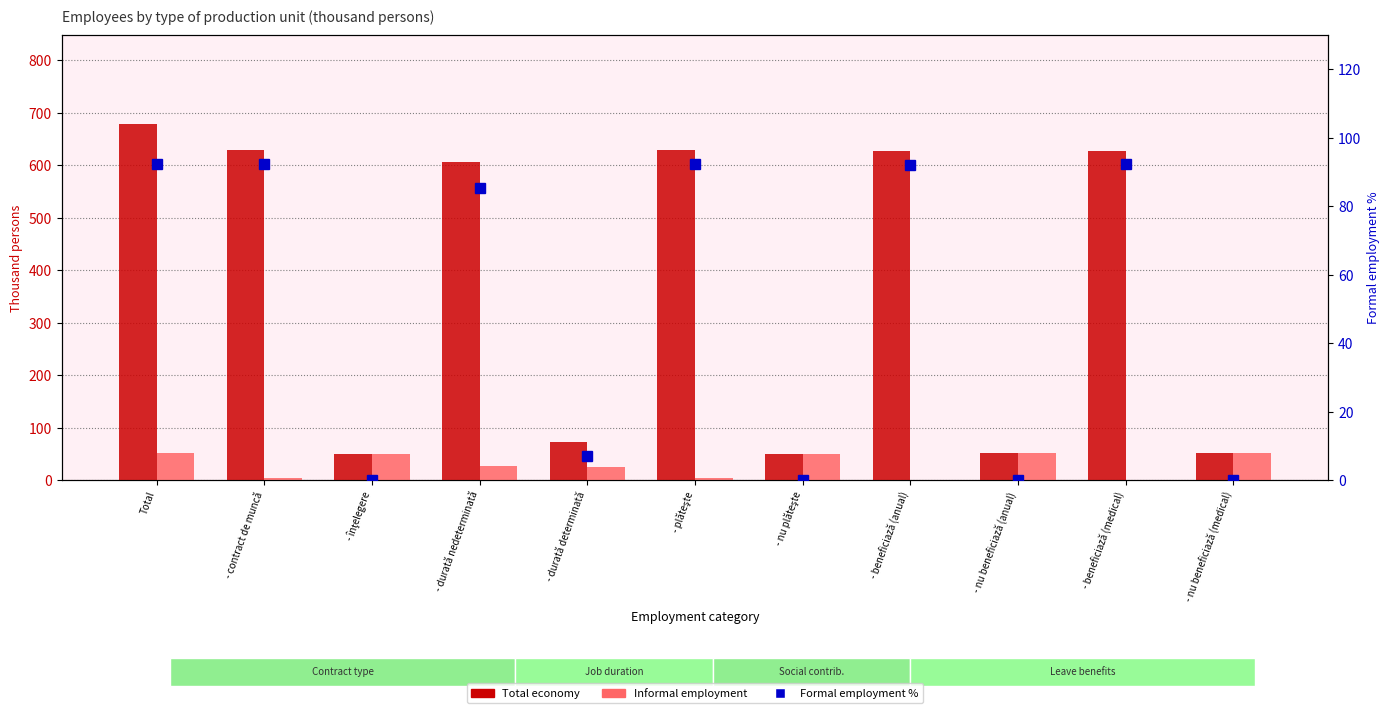

Where does the Informal employment series first go above 27?

Total